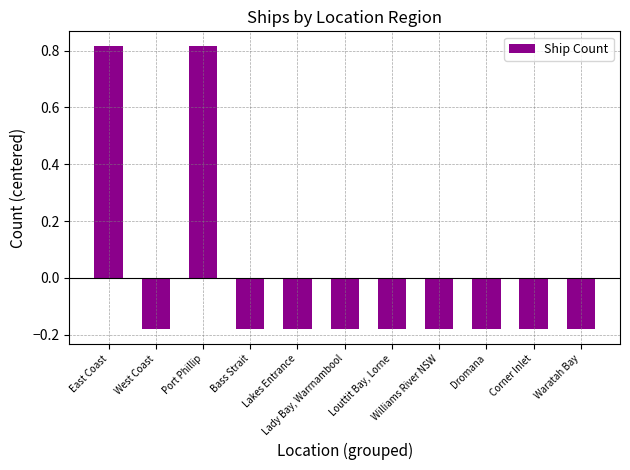

What is the difference between the second highest and minimum values?

1.0